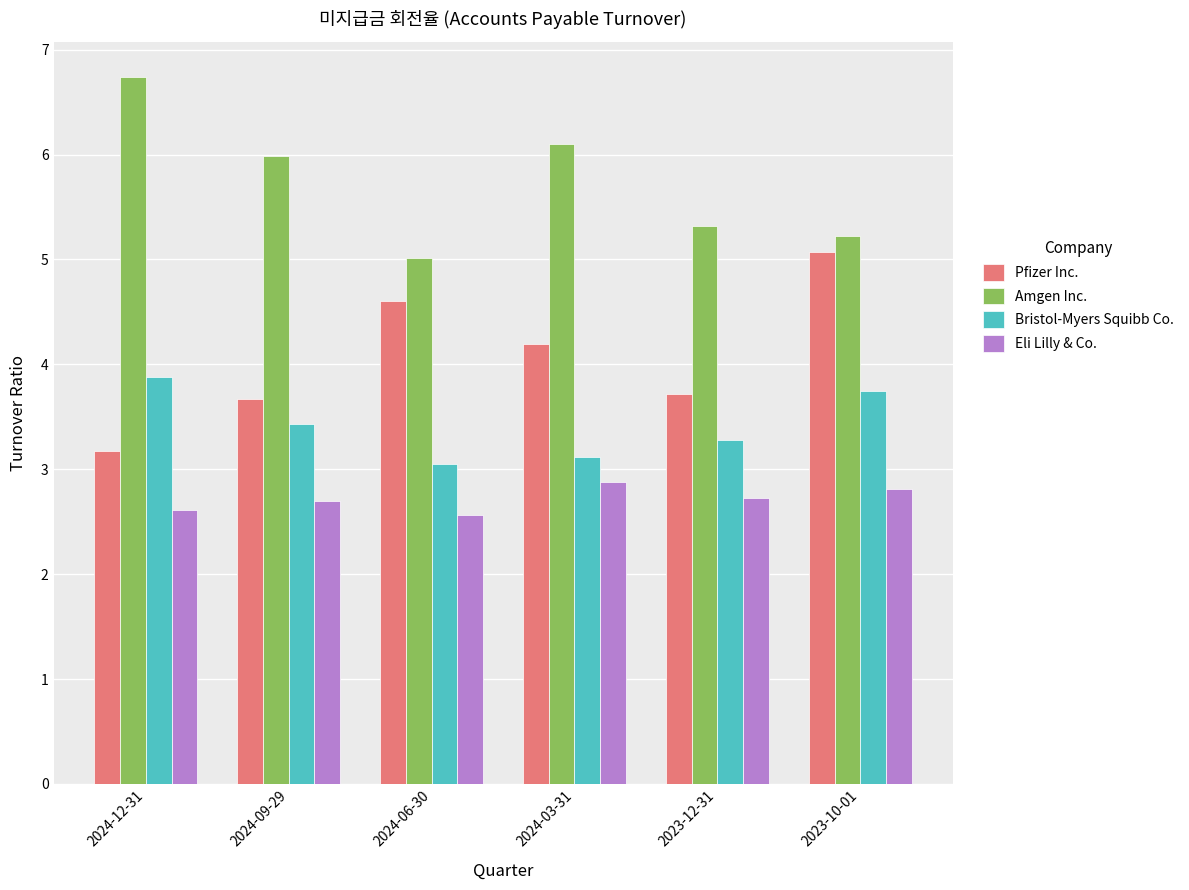

Are the bars grouped side by side (vs. stacked)?

Yes